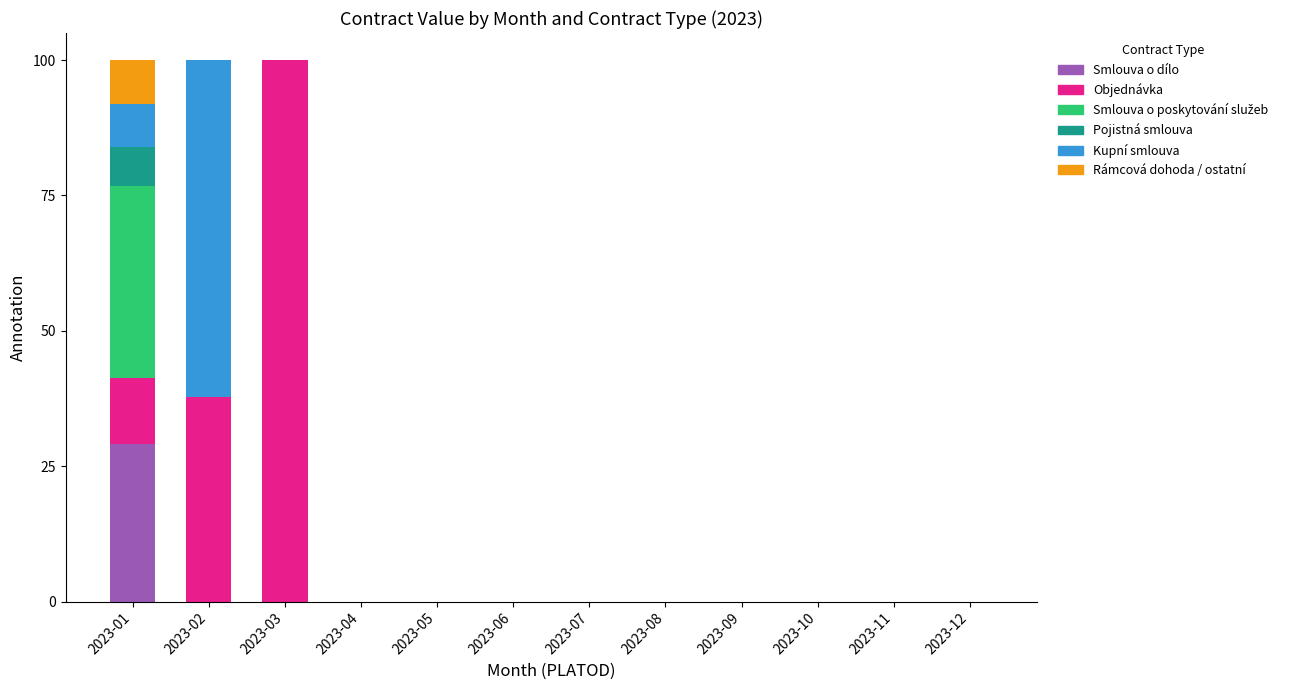

What is the maximum value for Smlouva o dílo?

29.0